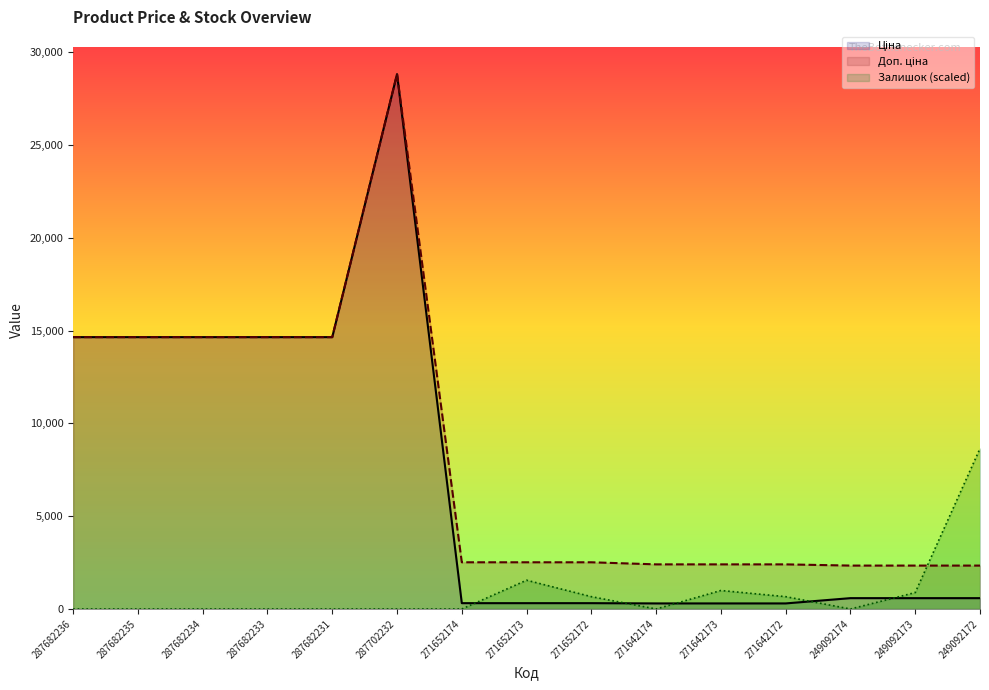

How many values in the Залишок series exceed 0?

6